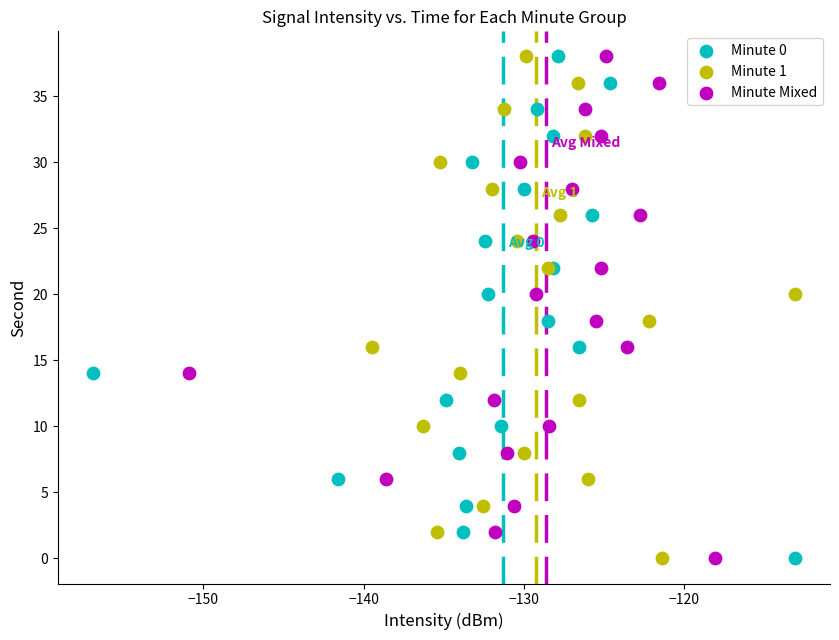

What are all the series names shown in the legend?

Minute 0, Minute 1, Minute Mixed